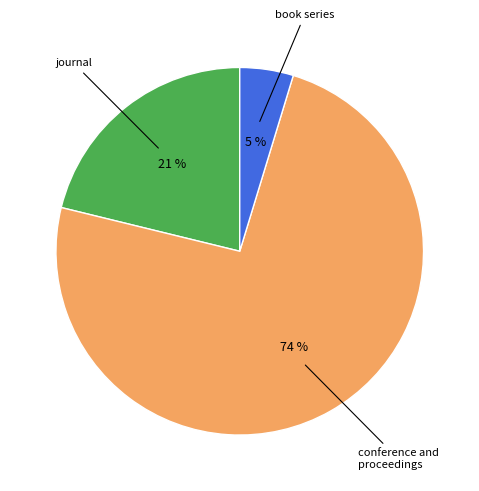

To the nearest percent, what is the difference between the largest and smallest slice percentages?

69%